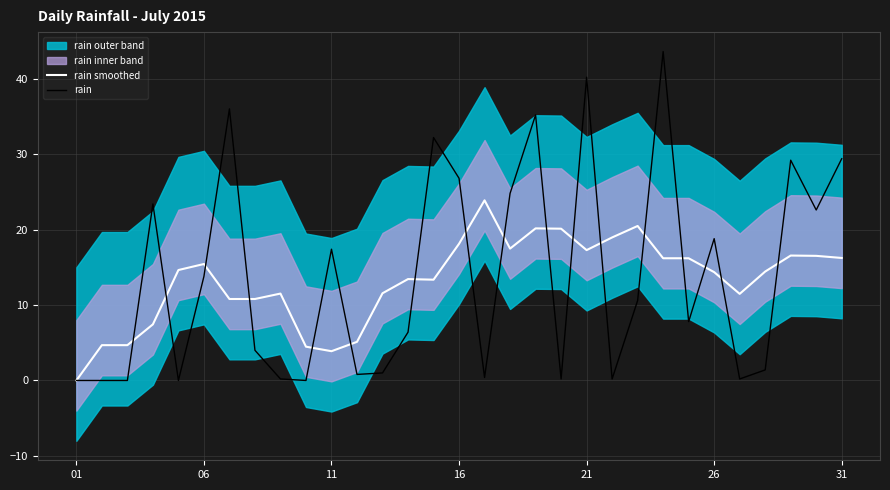

How many positive values does the rain series have?

26